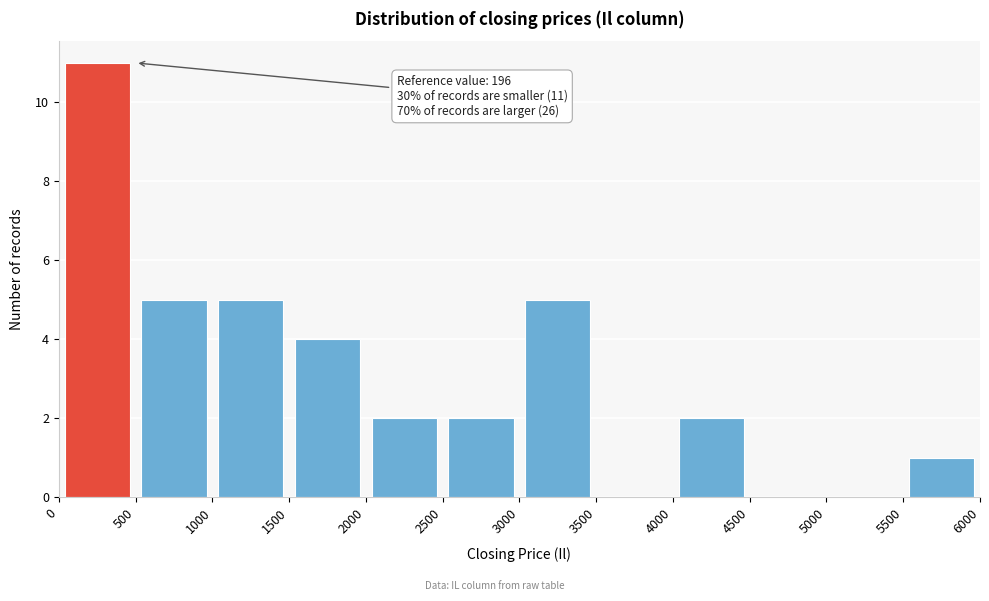

Over which range of the x-axis is the bar tallest?

0 to 500